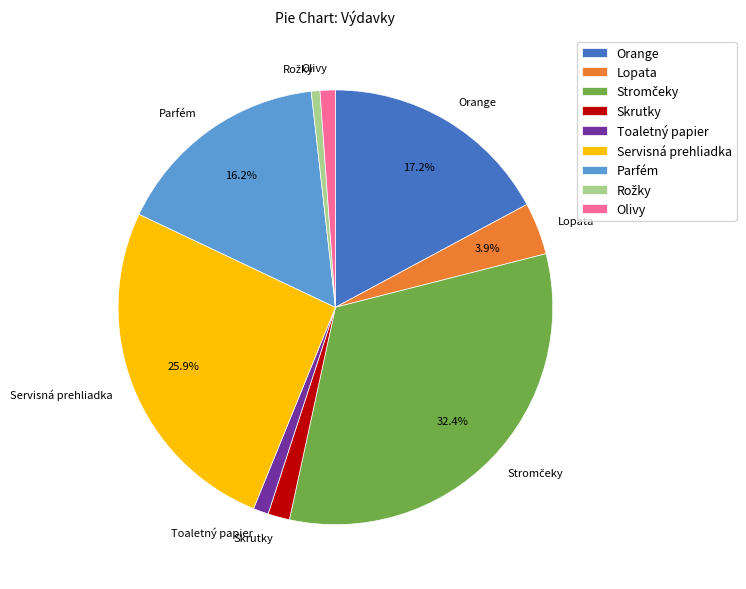

Is the sum of Toaletný papier and Lopata greater than half?

No